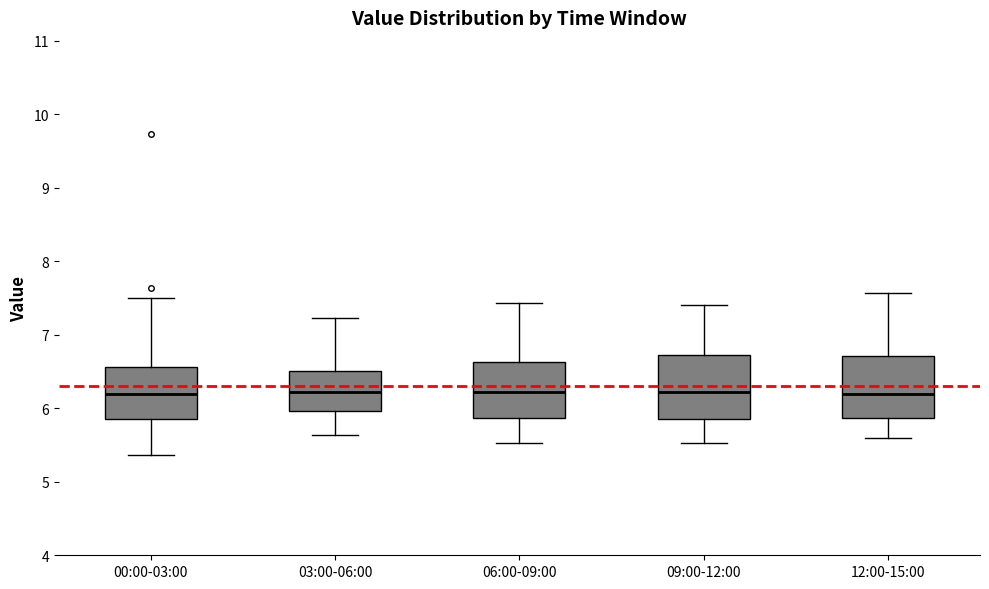

Where does the lower whisker of the box for 06:00-09:00 end on the y-axis? The values are not printed on the chart, so give them approximately, as read against the axis.

5.5